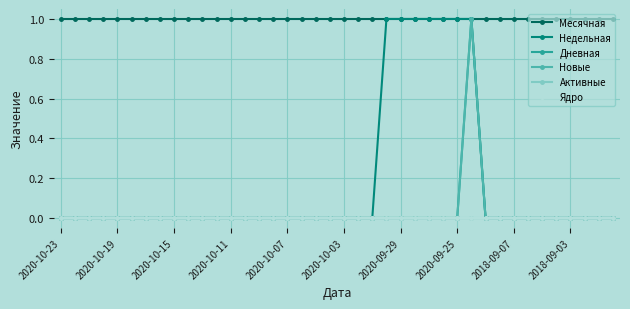

True or false: Недельная has more than 0 points higher than both neighbors.

False